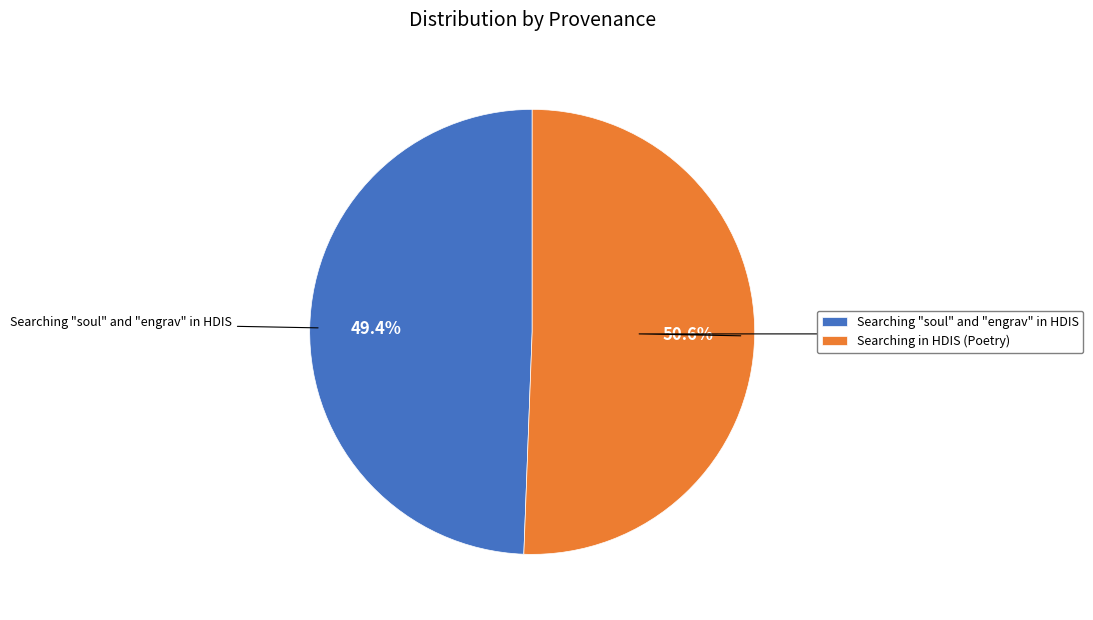

Which slice represents more than half of the pie?

Searching in HDIS (Poetry)